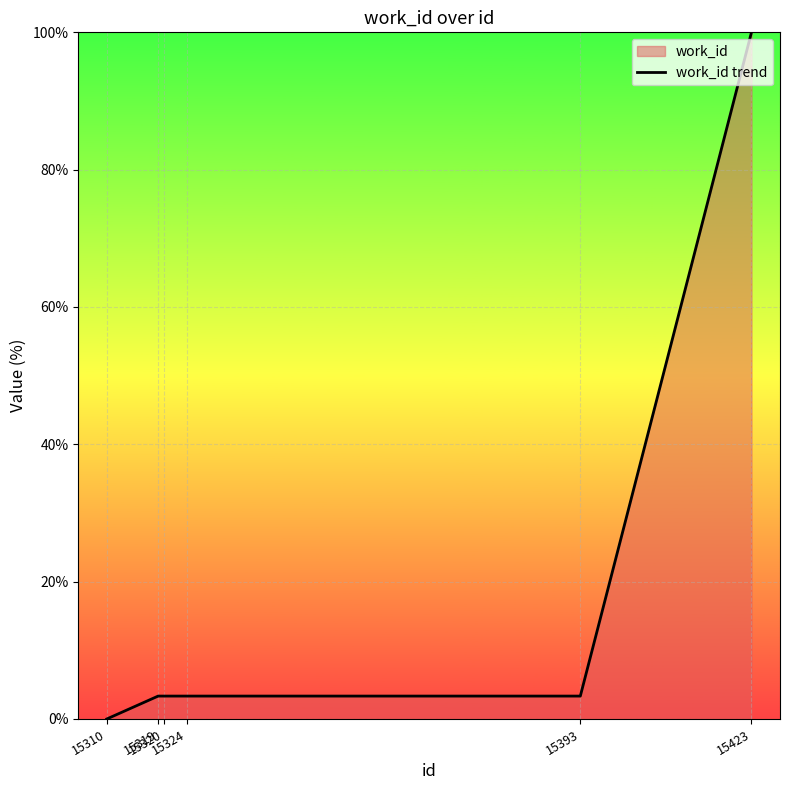

Reading left to right, extract all data points from this chart.

0.0	3.3	3.3	3.3	3.3	100.0